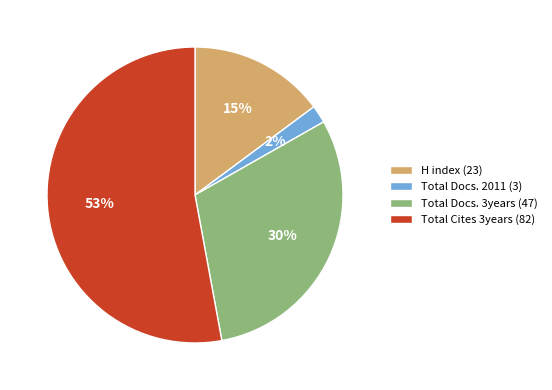

To the nearest percent, what portion does Total Cites 3years (82) represent?

53%